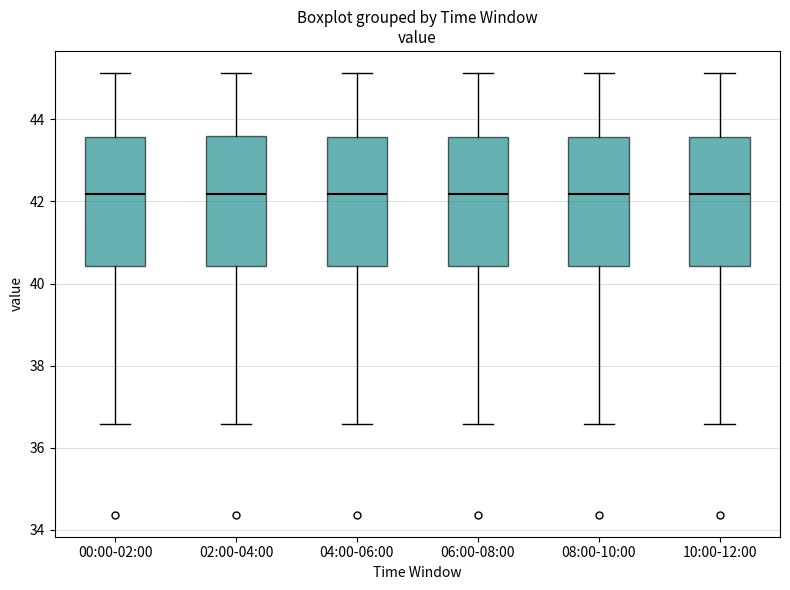

Reading left to right, read every box against the y-axis: the position of its median line, the range the box covers, and the ends of its whiskers. The values are not printed on the chart, so give them approximately, as read against the axis.

00:00-02:00: median 42.2, box 40.4 to 43.6, whiskers 36.6 to 45.2
02:00-04:00: median 42.2, box 40.4 to 43.6, whiskers 36.6 to 45.2
04:00-06:00: median 42.2, box 40.4 to 43.6, whiskers 36.6 to 45.2
06:00-08:00: median 42.2, box 40.4 to 43.6, whiskers 36.6 to 45.2
08:00-10:00: median 42.2, box 40.4 to 43.6, whiskers 36.6 to 45.2
10:00-12:00: median 42.2, box 40.4 to 43.6, whiskers 36.6 to 45.2